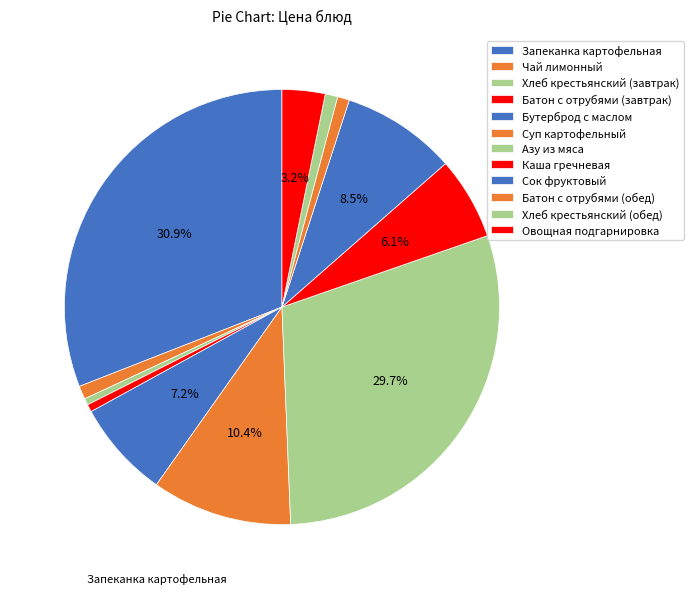

How many segments does this pie chart have?

12